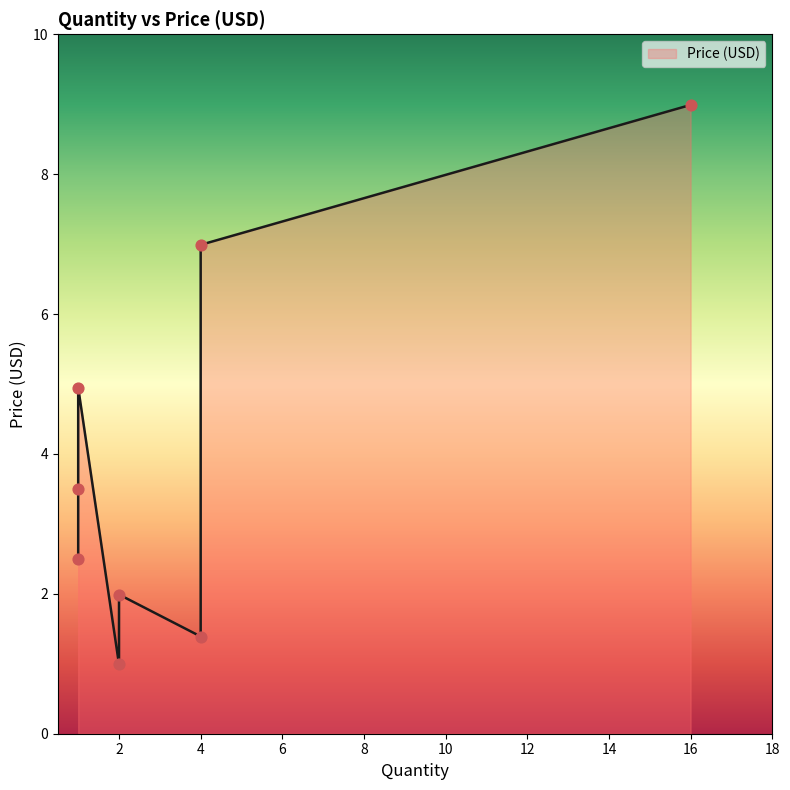

What is the change in value from 16 to 2?

-8.0